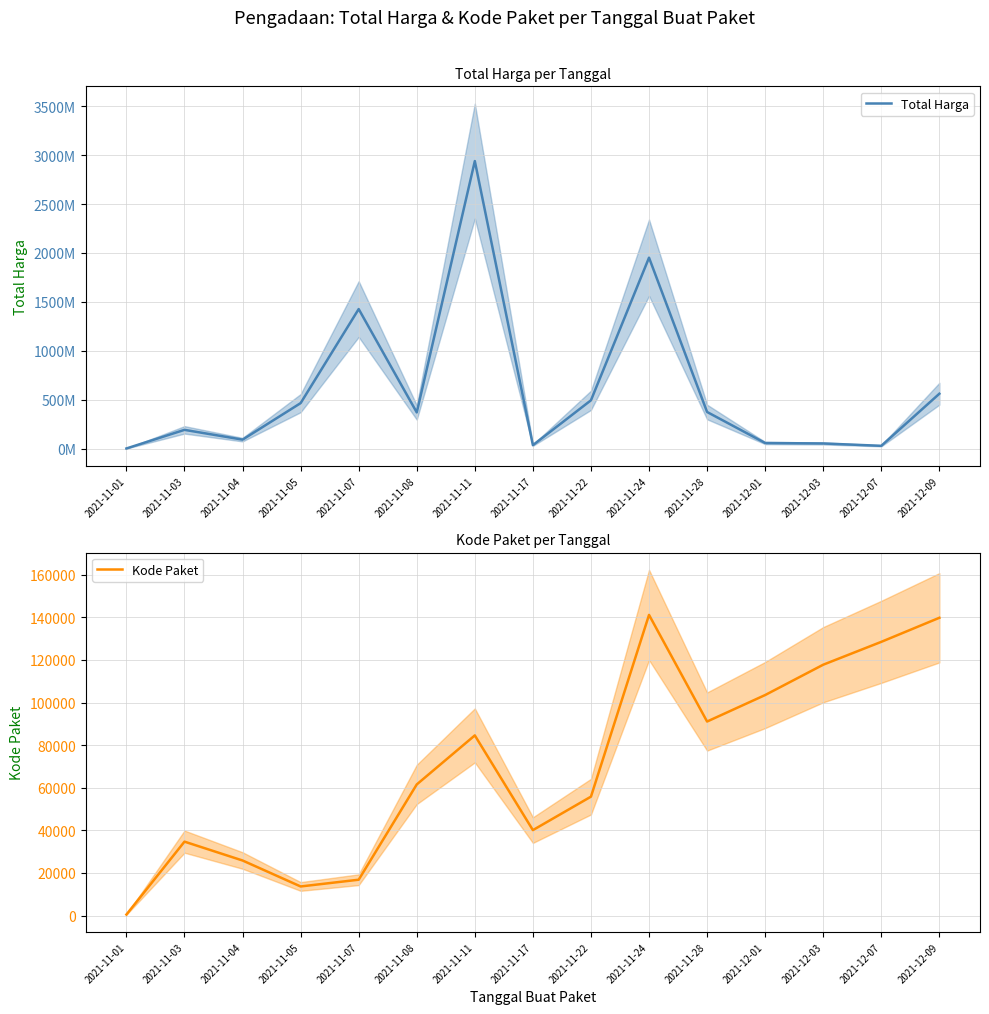

What is the difference between the highest and lowest values at 2021-11-11?

2939278653